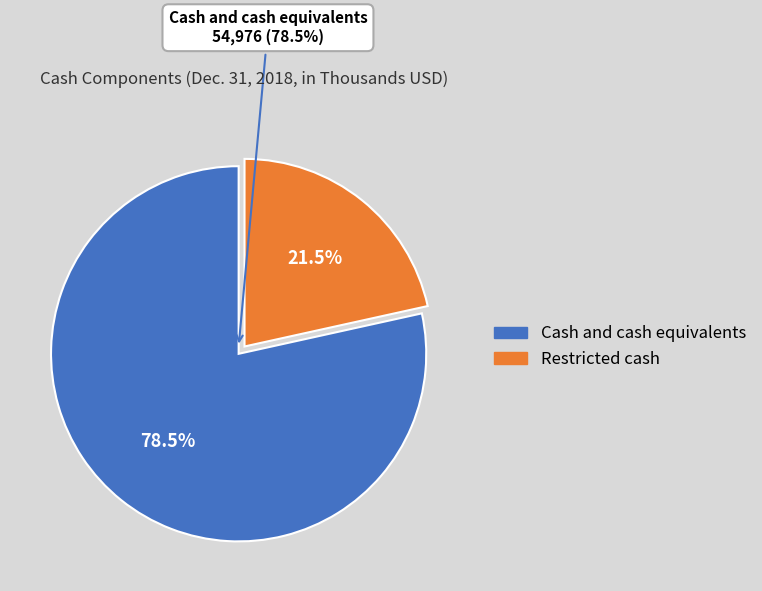

Which category accounts for the majority?

Cash and cash equivalents